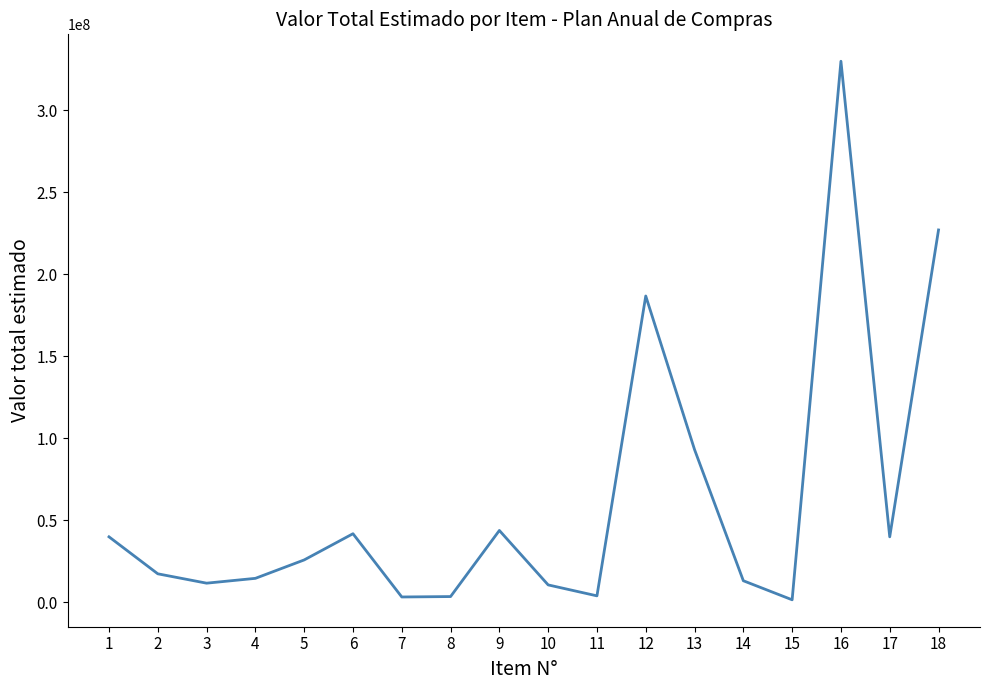

What is the change in value from 6 to 10?

-31188213